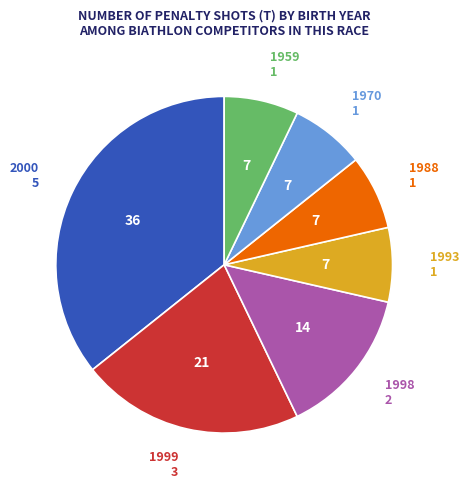

Is there a majority slice in this chart?

No